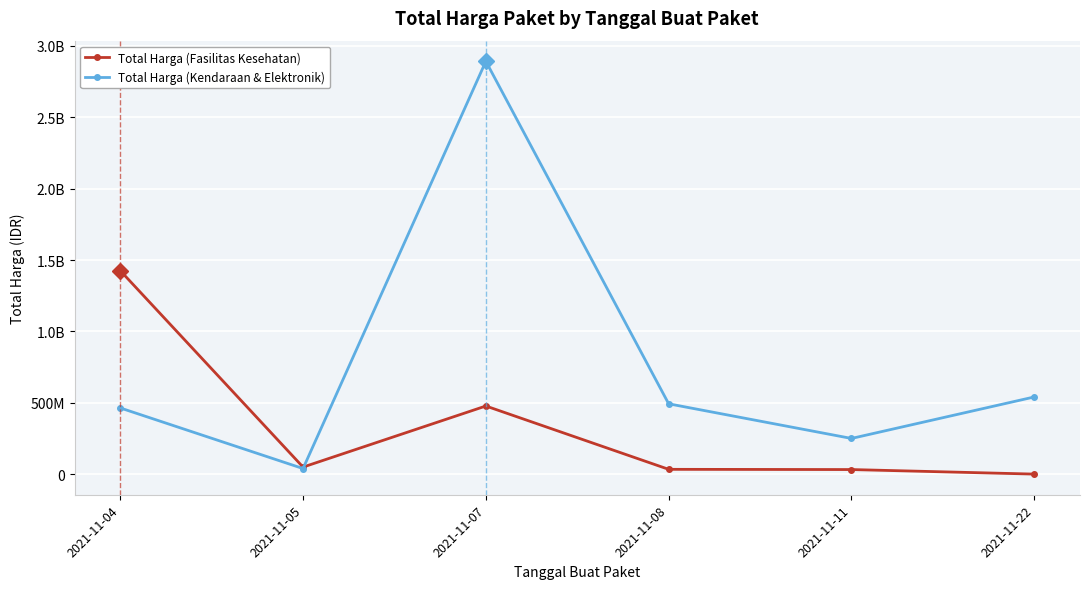

At 2021-11-08, list the series in order from largest to smallest.

Total Harga (Kendaraan & Elektronik), Total Harga (Fasilitas Kesehatan)